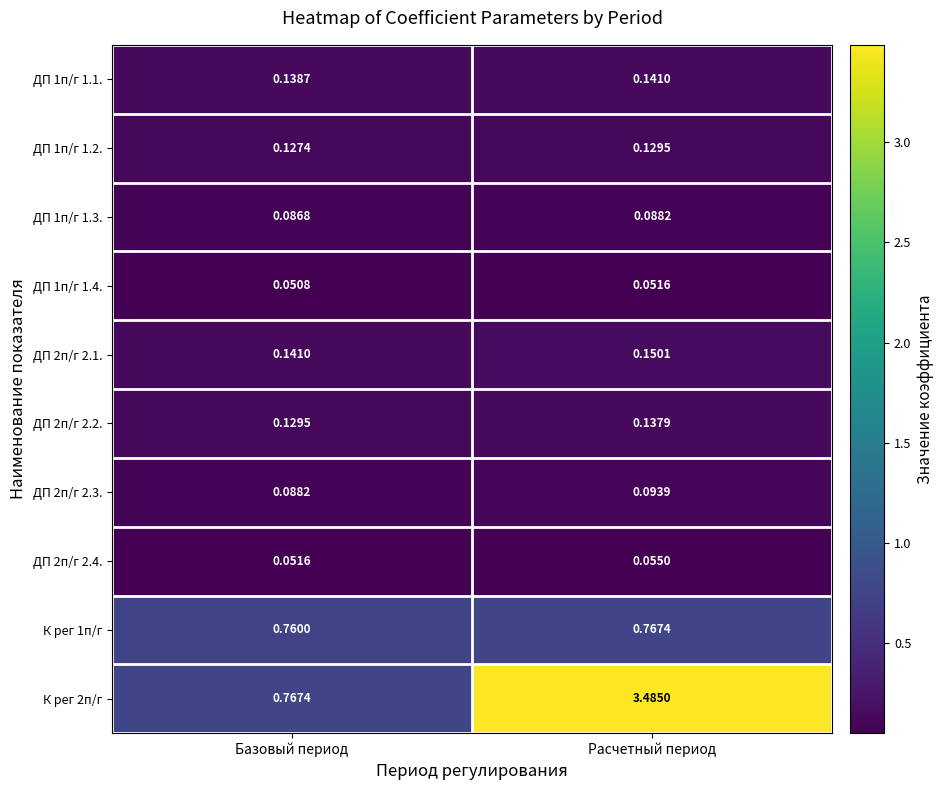

Is the value of ДП 1п/г 1.4. at Базовый период greater than the value of ДП 1п/г 1.2. at Расчетный период?

No